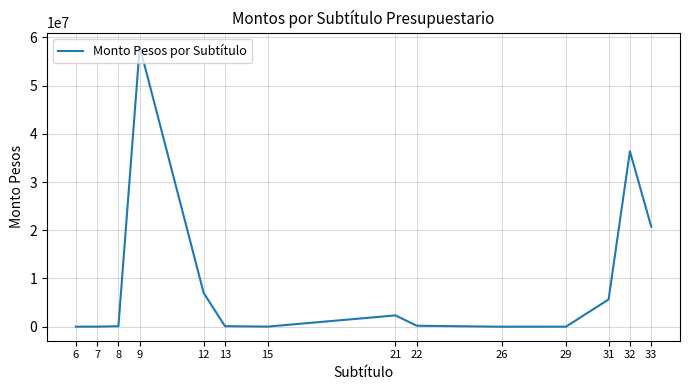

The value at 26 is 10. True or false?

True